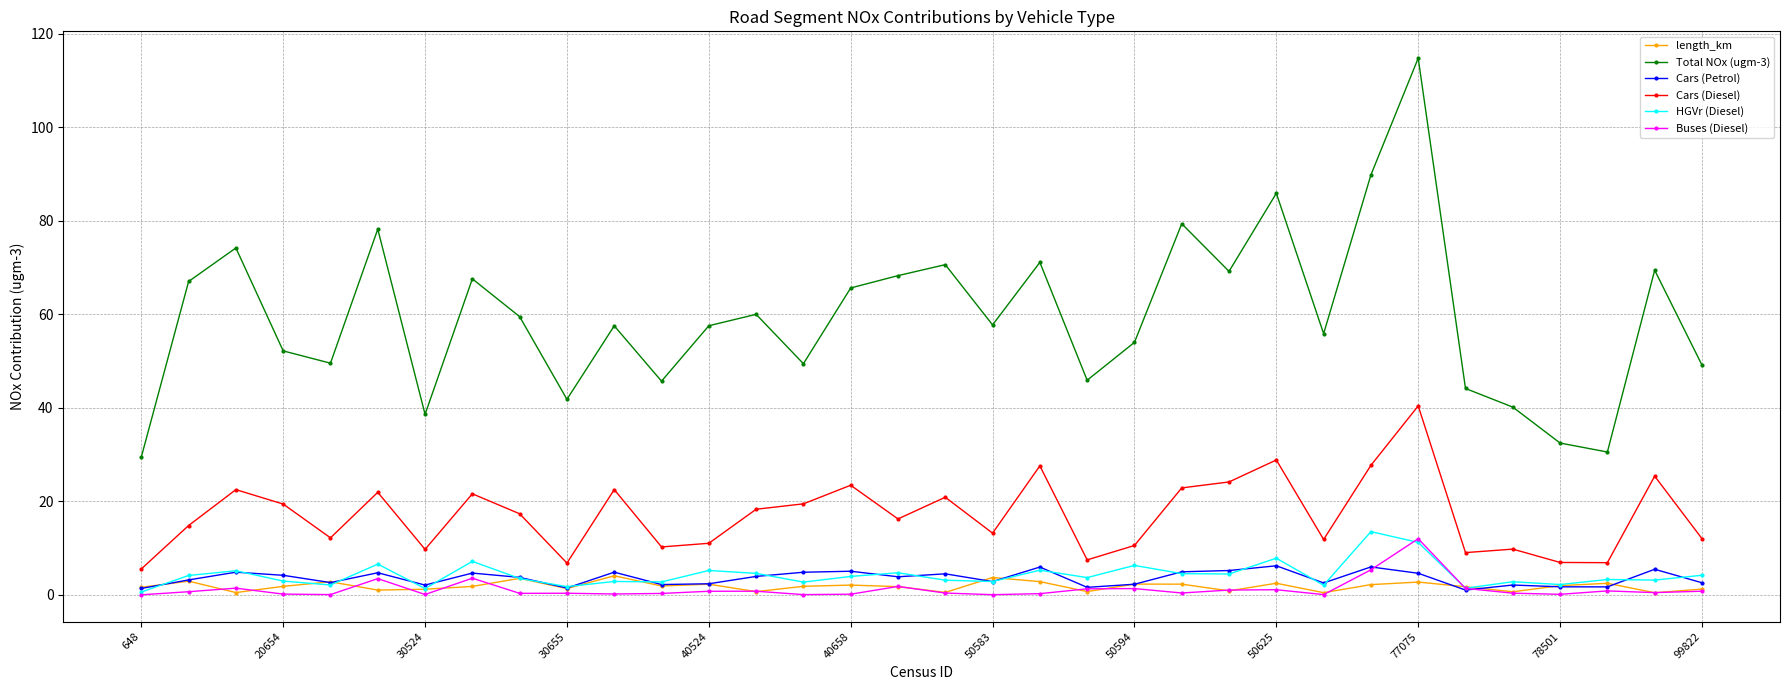

What are all the series names shown in the legend?

length_km, Total NOx (ugm-3), Cars (Petrol), Cars (Diesel), HGVr (Diesel), Buses (Diesel)